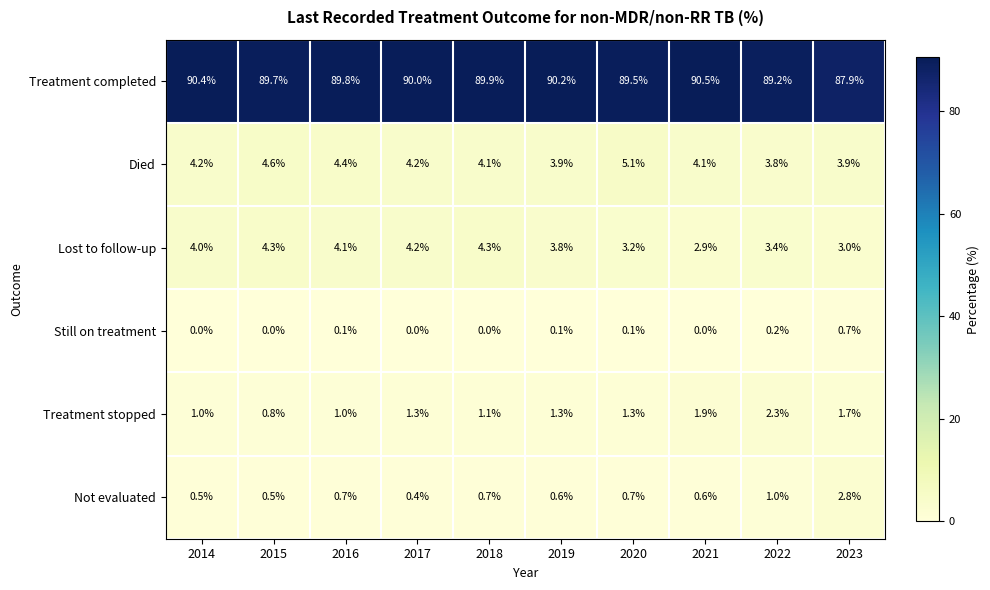

Rank the series by their maximum value, from lowest to highest.

Still on treatment, Treatment stopped, Not evaluated, Lost to follow-up, Died, Treatment completed